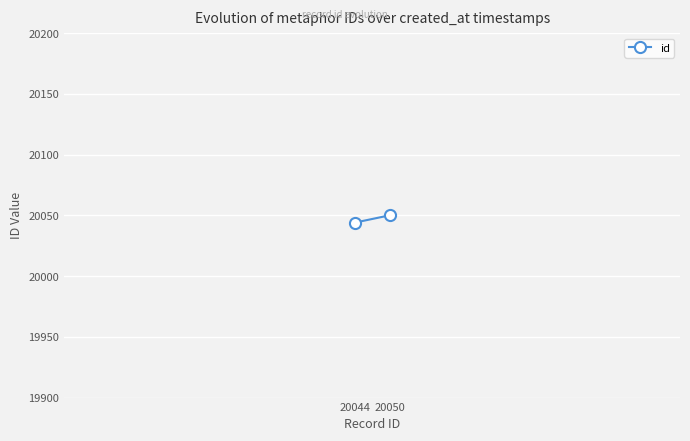

How many values are below 20050?

1